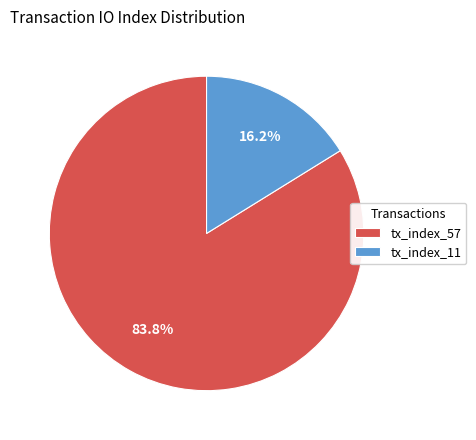

Is it true that tx_index_11 is 16% of the pie?

True